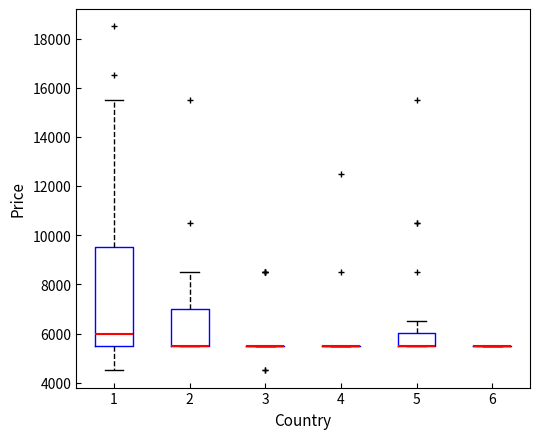

Where does the lower whisker of the box at x = 1 end on the y-axis? The values are not printed on the chart, so give them approximately, as read against the axis.

4600